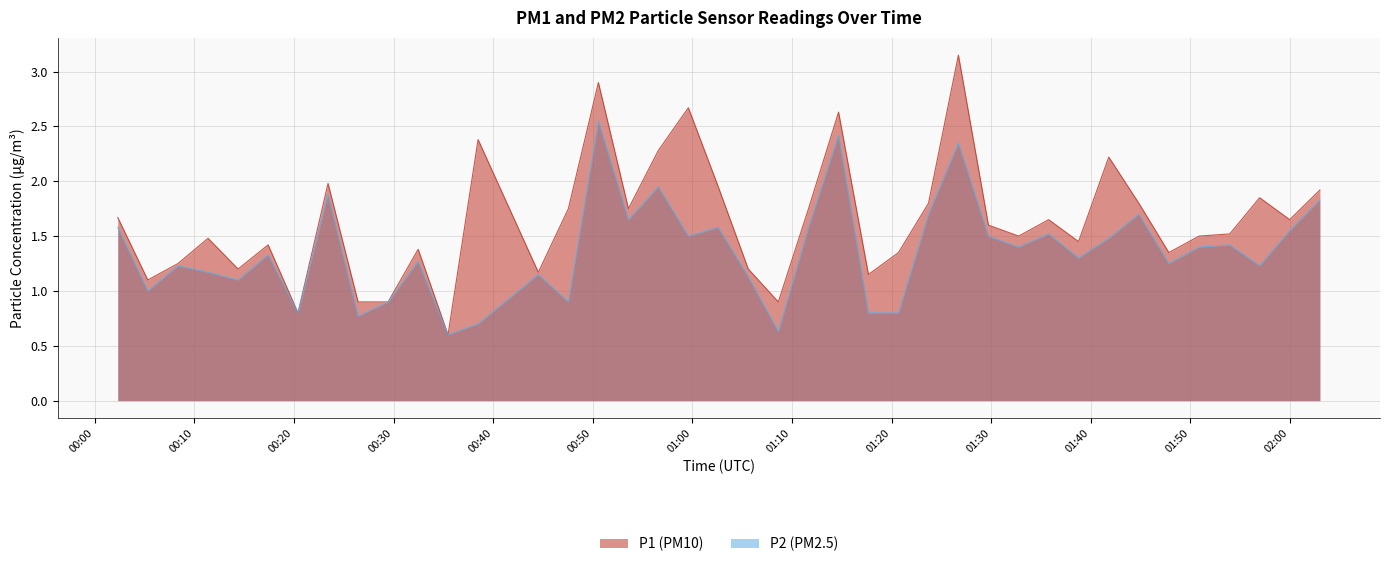

Count the number of data series in this chart.

2